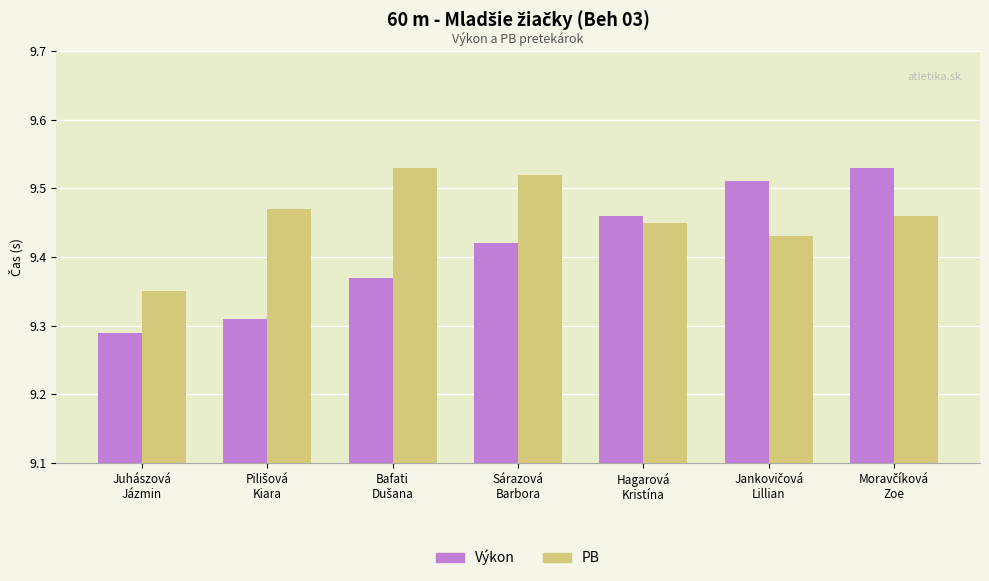

How many series are shown in this chart?

2